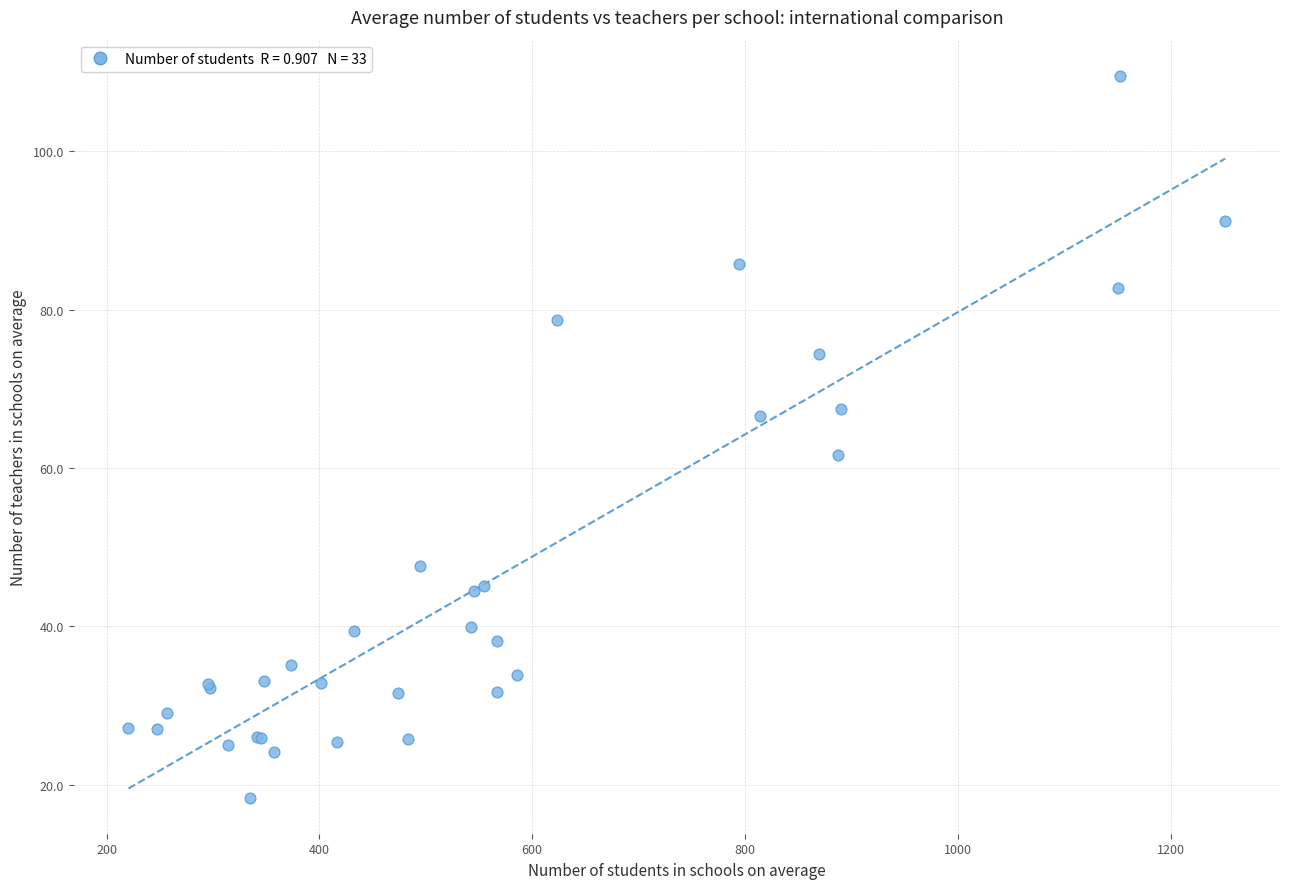

What Y value in the scatter plot is closest to 63?

61.6